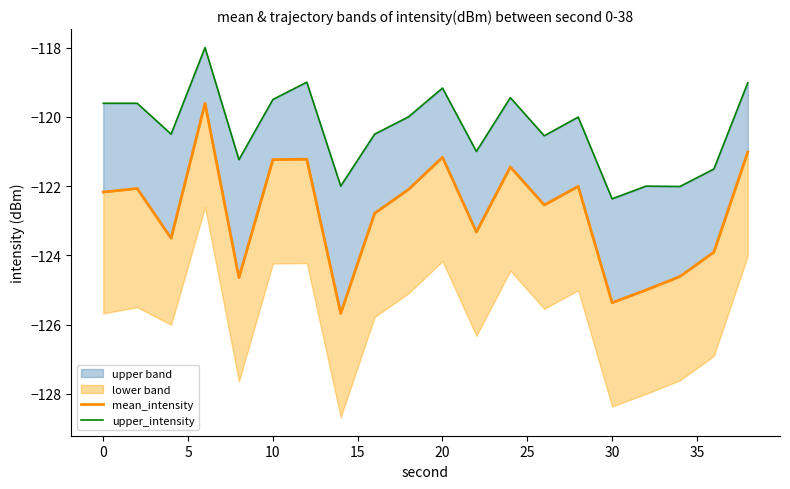

Is it true that mean_intensity equals -53.7 at 30?

False